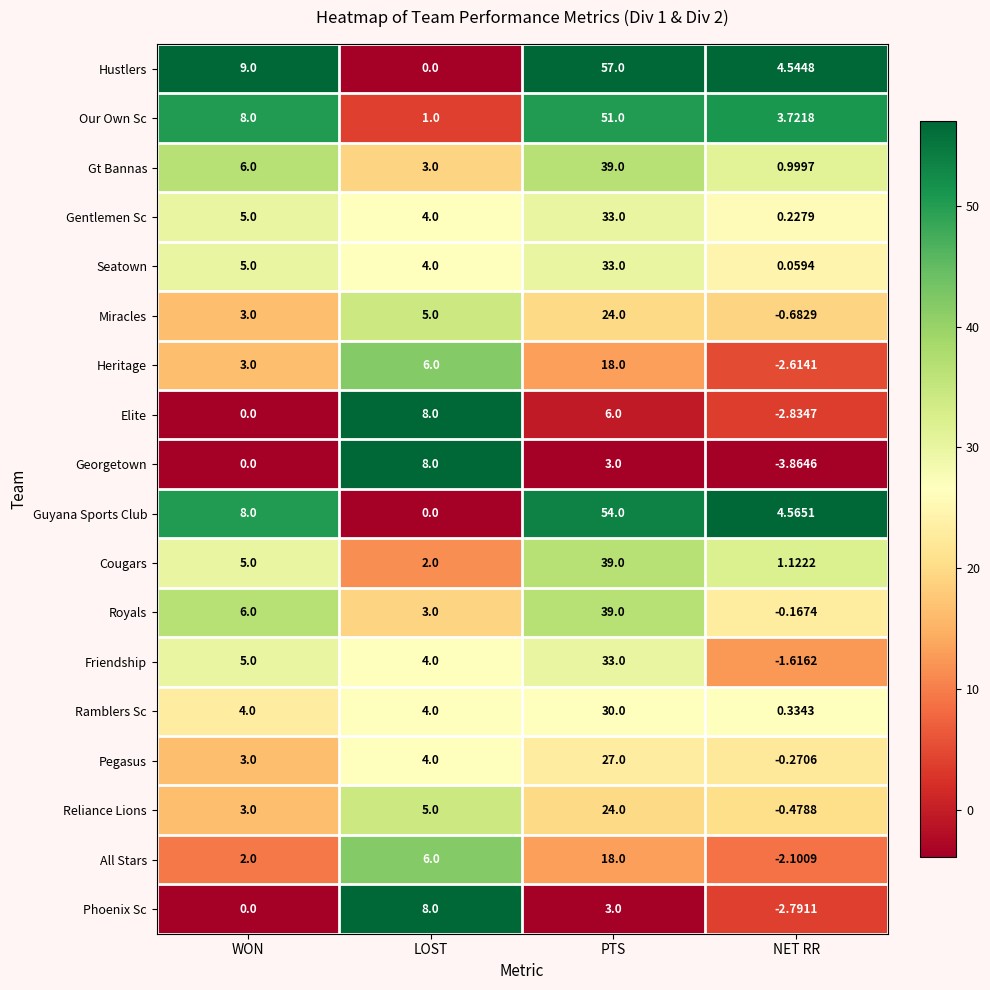

At which label does Georgetown reach its minimum?

NET RR